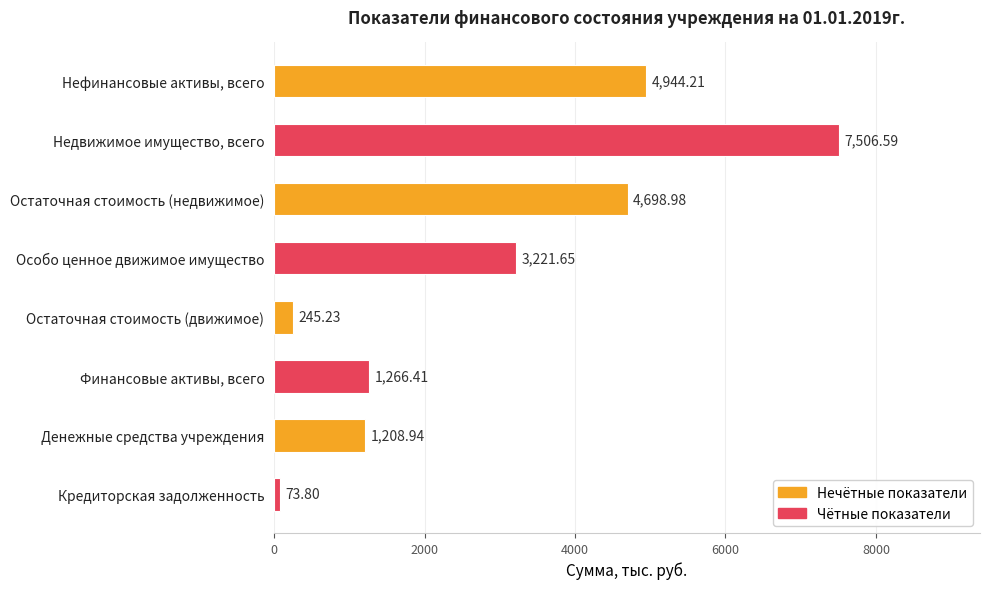

Which has a higher value, Недвижимое имущество, всего or Кредиторская задолженность?

Недвижимое имущество, всего